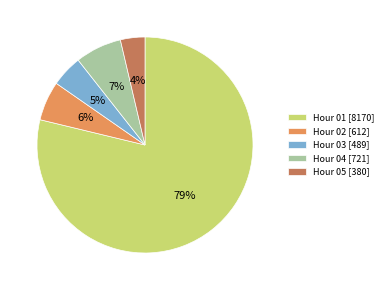

To the nearest percent, what portion does Hour 04 [721] represent?

7%